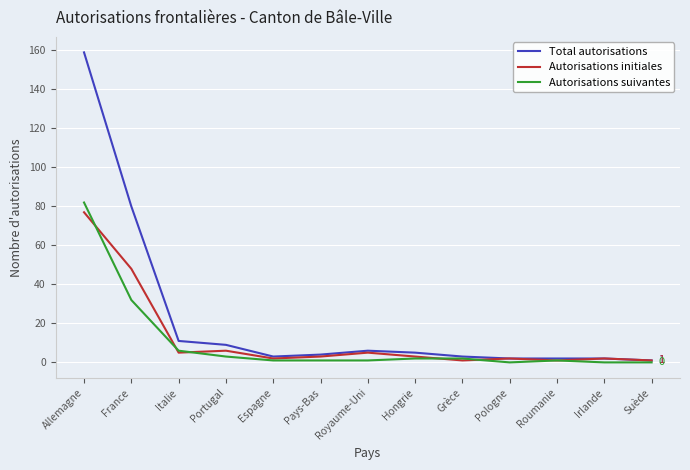

At which label does Autorisations suivantes reach its peak?

Allemagne